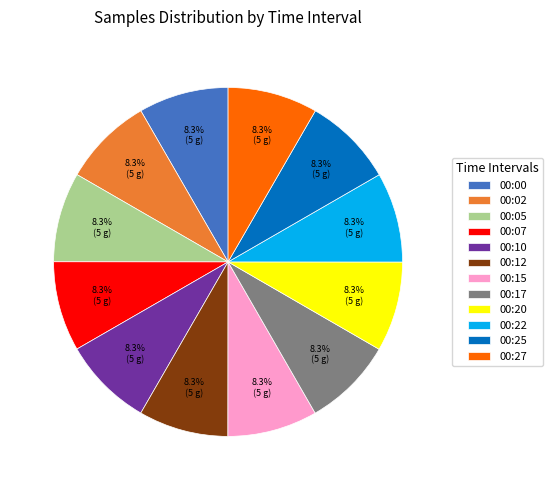

What portion of the pie excludes 00:10?

91.7%